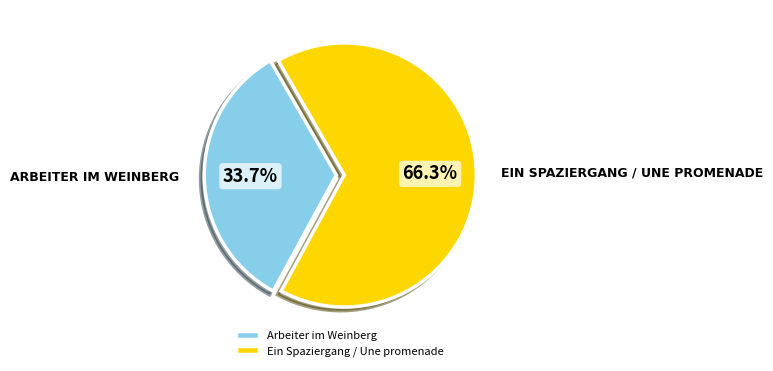

What percentage is the Arbeiter im Weinberg slice, to the nearest percent?

34%